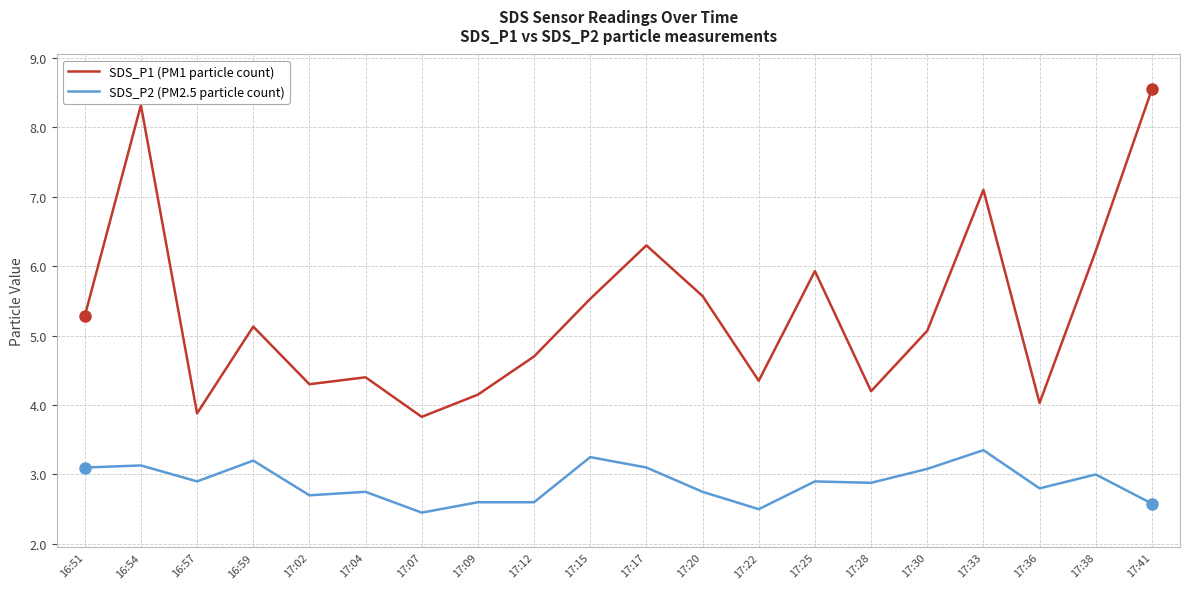

What is the spread (max minus min) of values at 17:15?

2.3